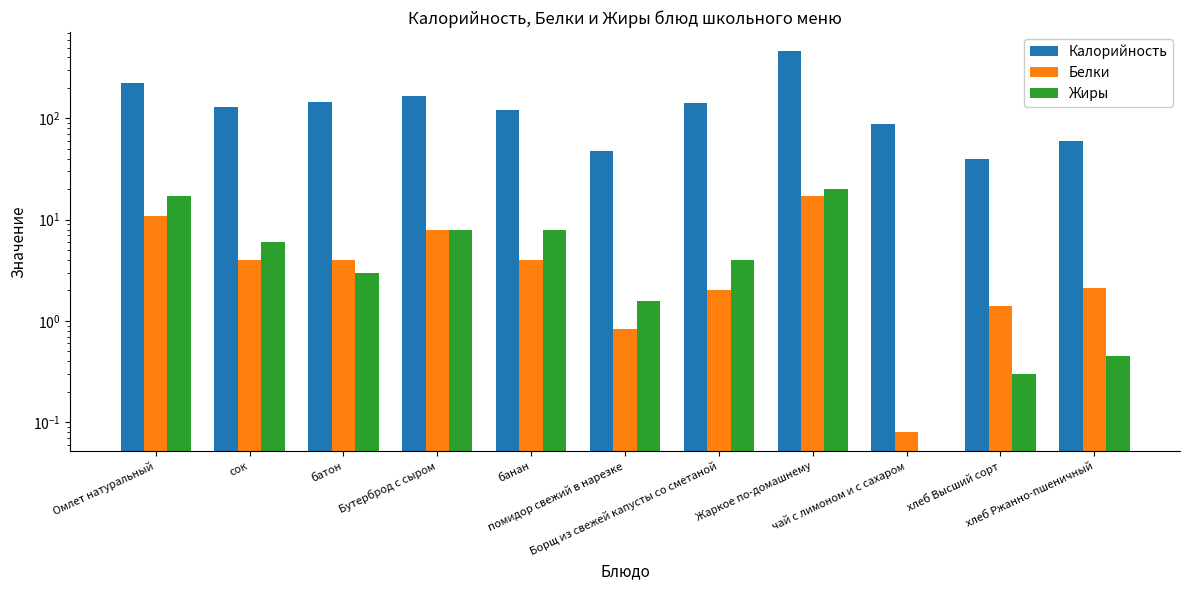

Does the chart contain any negative values?

No